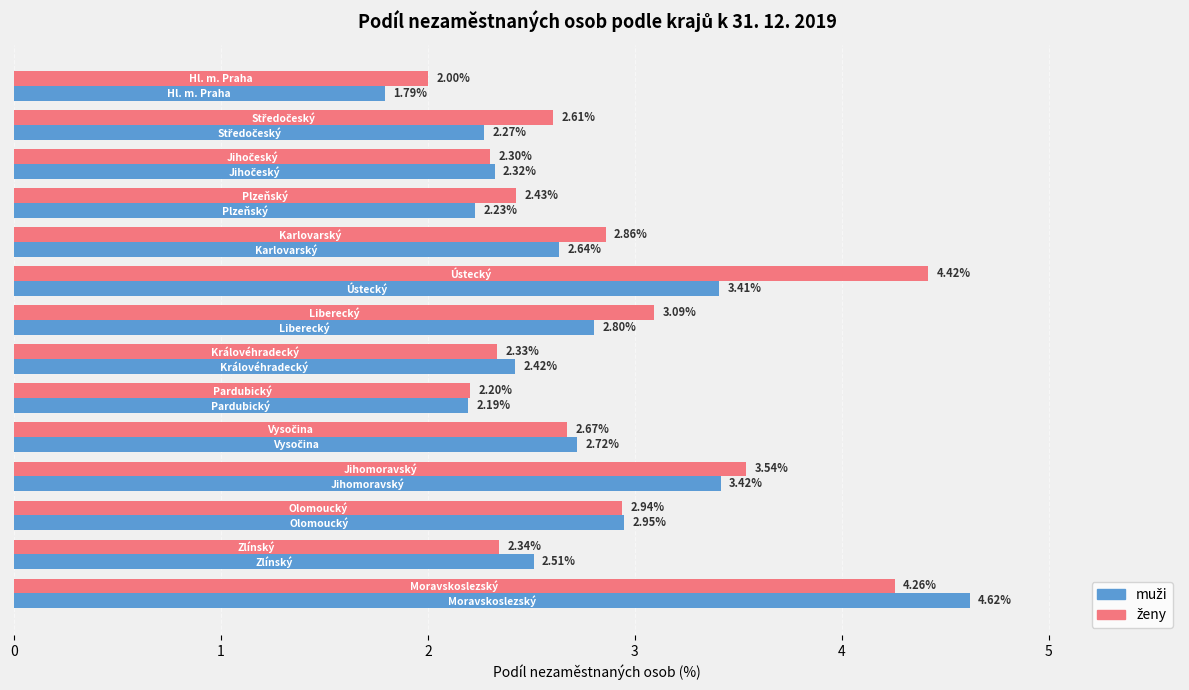

Count the number of categories in the chart.

14